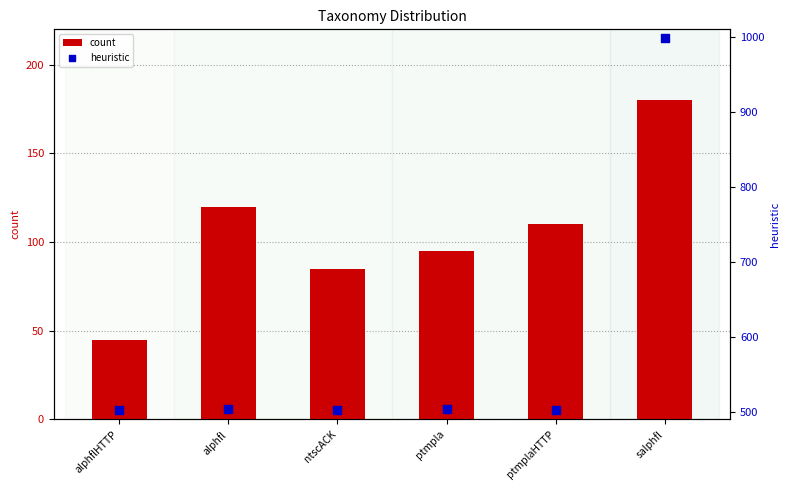

Which series reaches the maximum Y coordinate?

heuristic